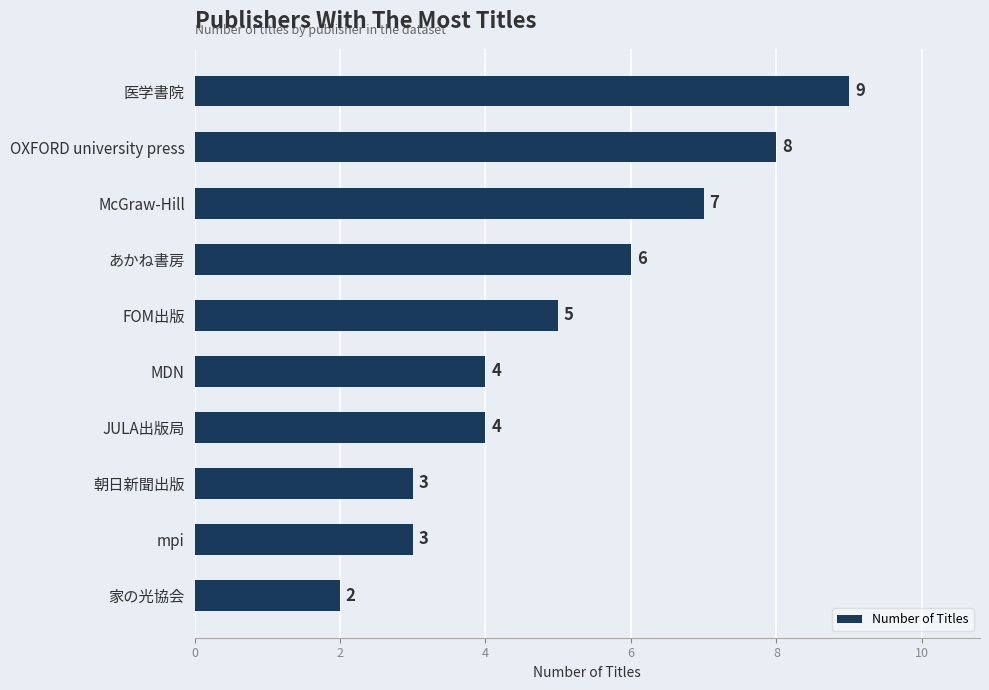

Approximately how many times larger is the value at MDN compared to mpi?

1.3